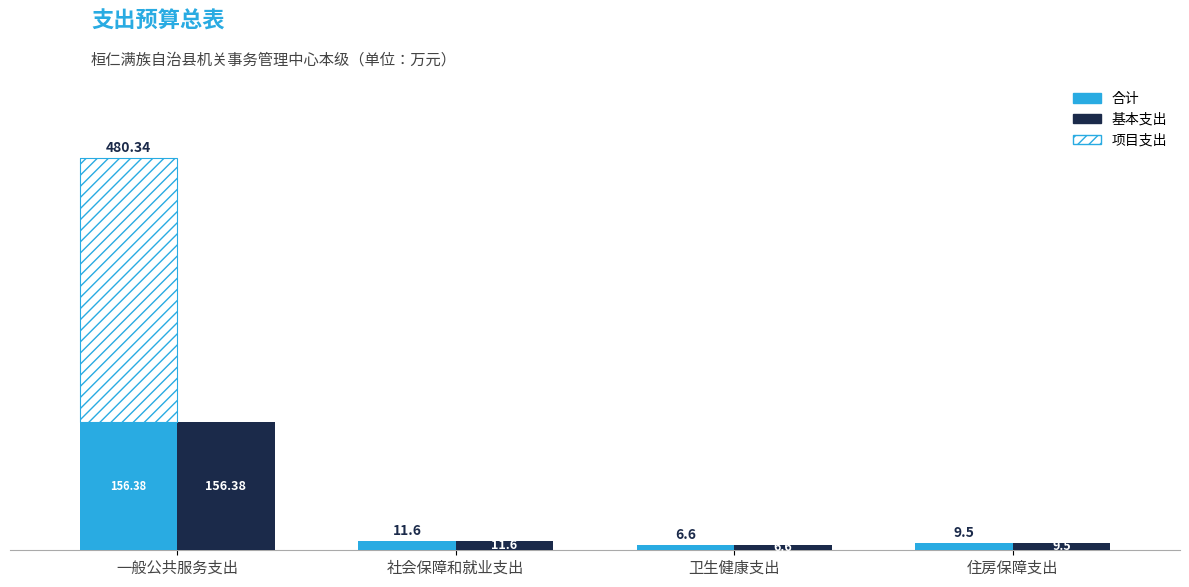

Which series has the largest total across all categories?

合计